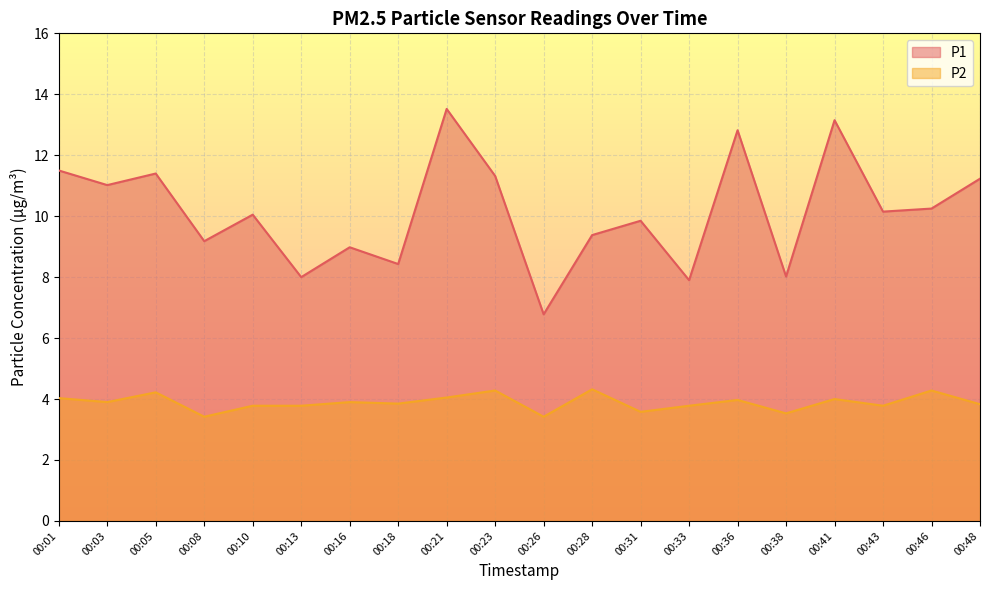

What is the highest value of the P1 series?

13.5